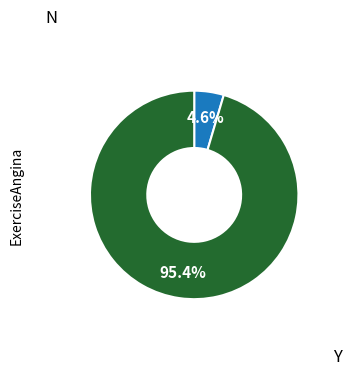

Is there any slice that represents more than half of the pie?

Yes